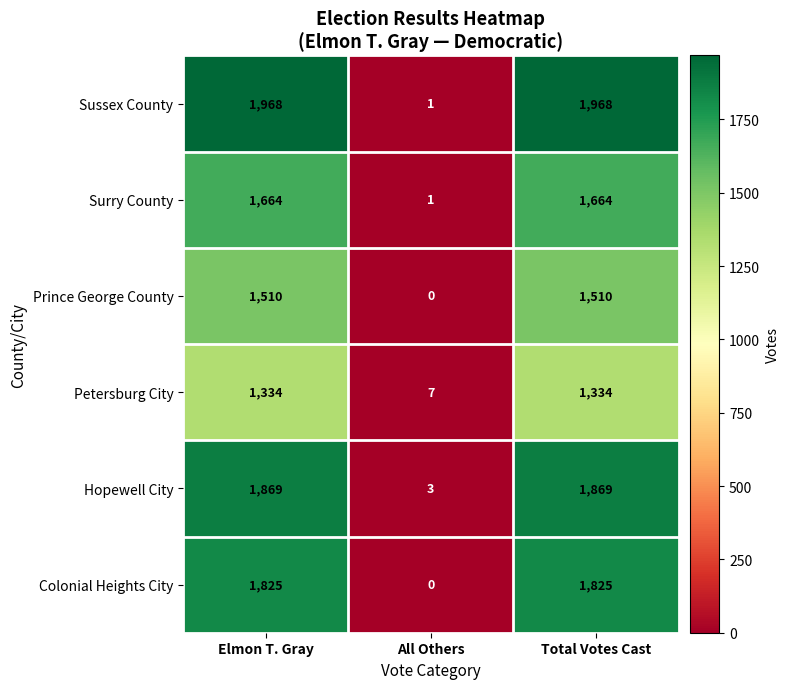

Count the Colonial Heights City values in the range 0 to 1825.

3